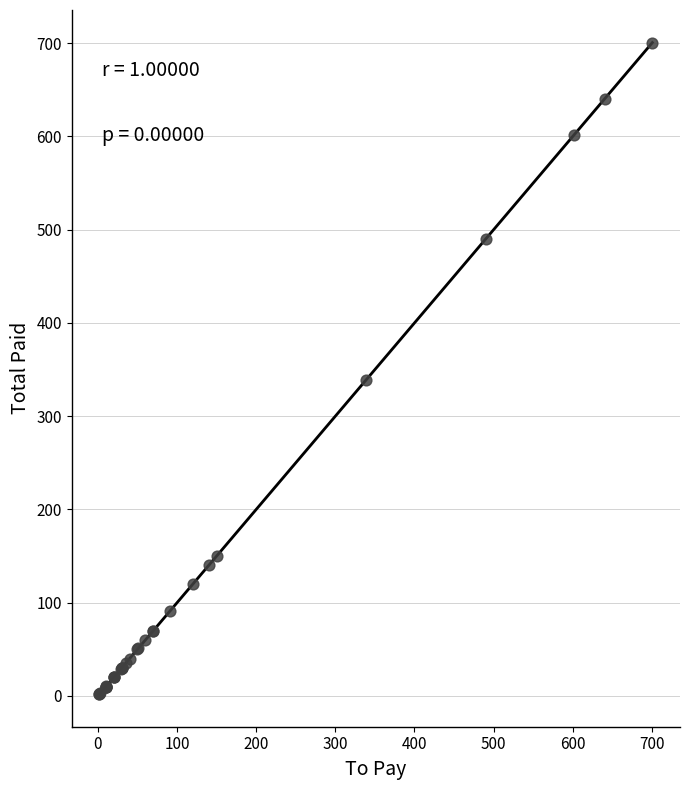

What Y value in the scatter plot is closest to 351?

339.2